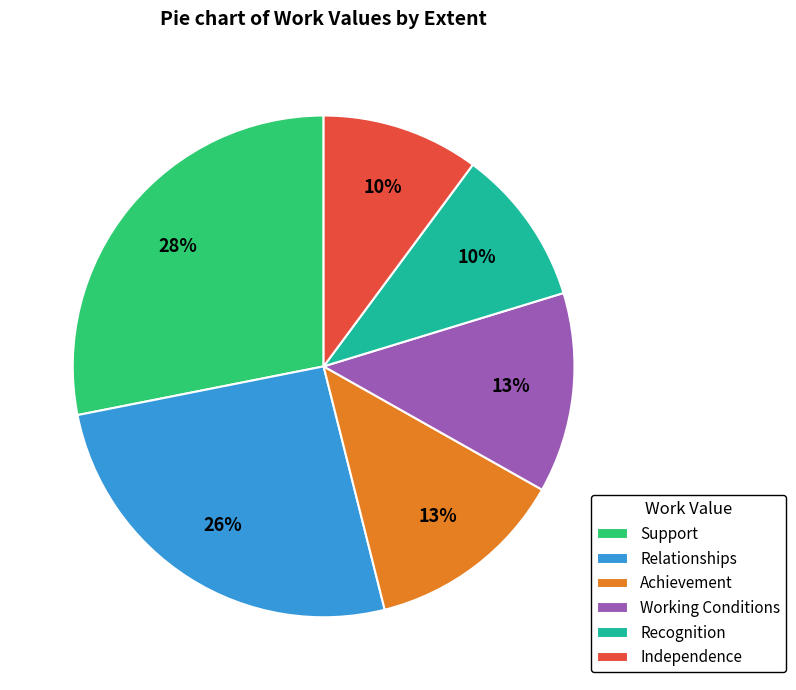

To the nearest percent, what portion does Independence represent?

10%